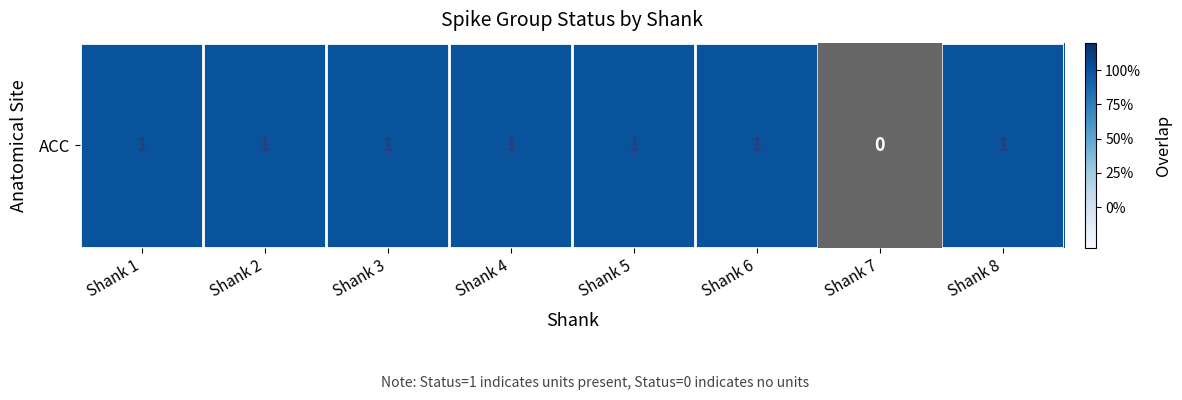

Between Shank 6 and Shank 5, which is larger?

Shank 6